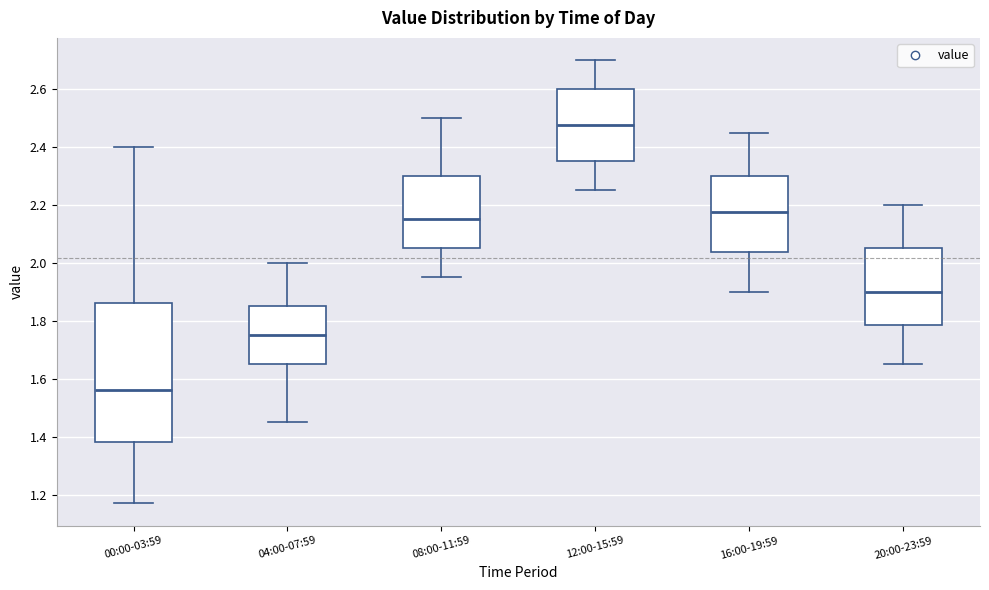

Where does the upper whisker of the box for 04:00-07:59 end on the y-axis? The values are not printed on the chart, so give them approximately, as read against the axis.

2.00